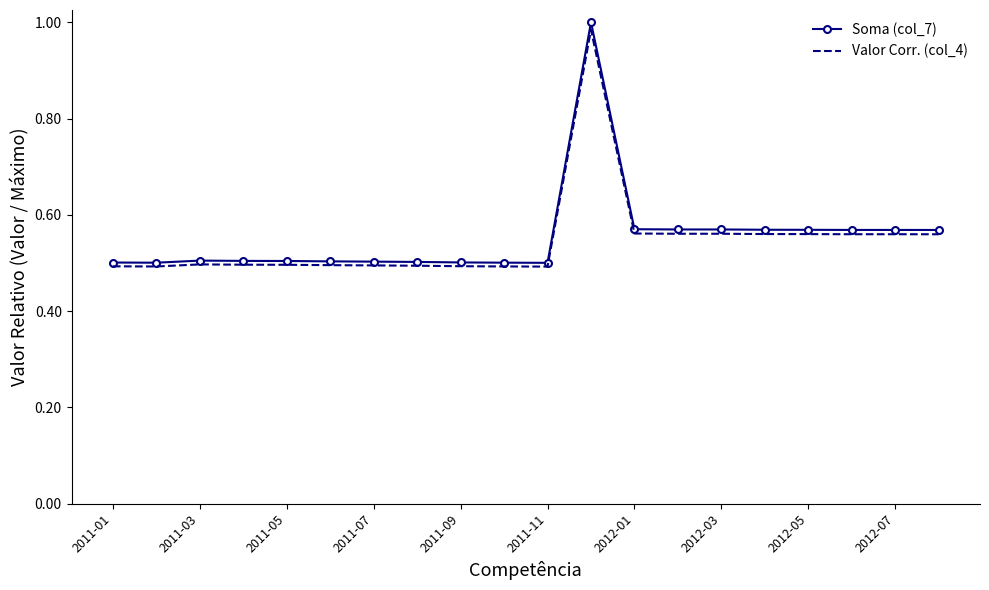

What is the lowest value of the Soma (col_7) series?

0.5